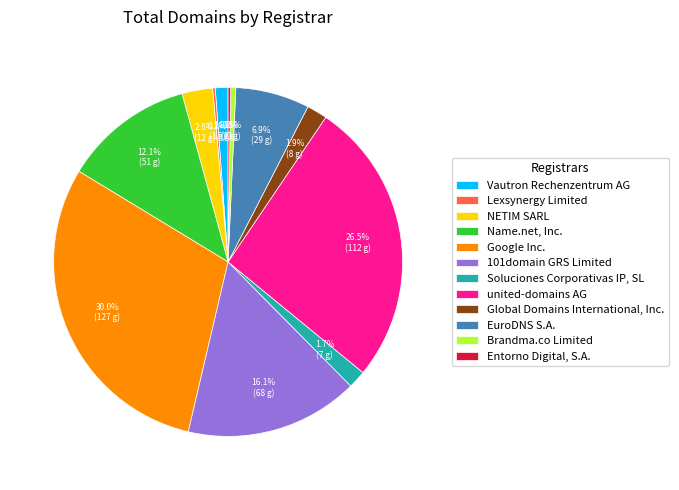

To the nearest percent, what percentage of the pie is EuroDNS S.A.?

7%